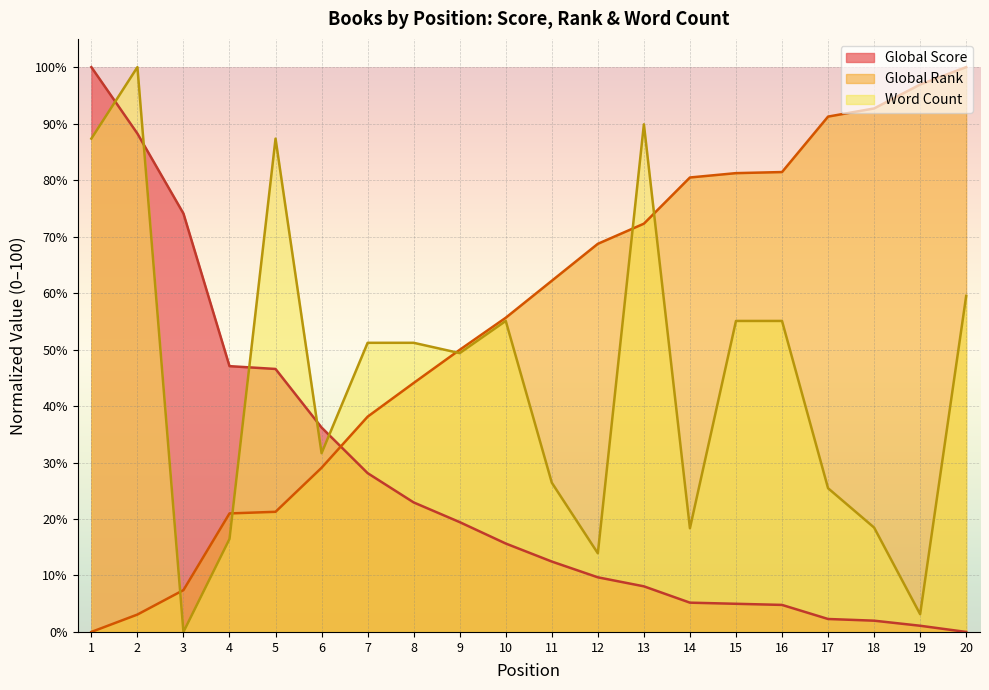

What is the total value across all series at 15?

141.3